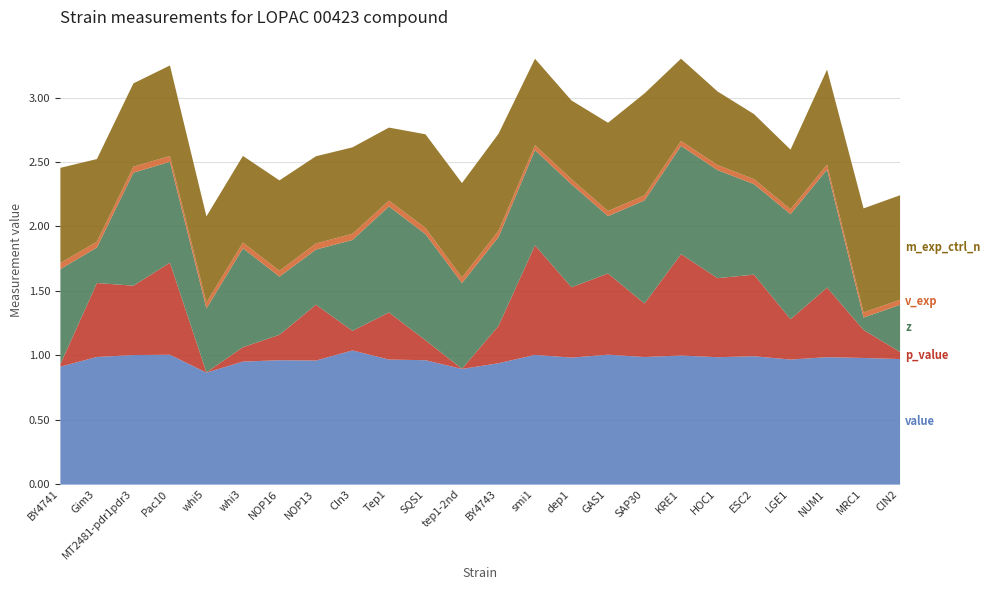

Between smi1 and ESC2, which series saw the biggest shift?

p_value